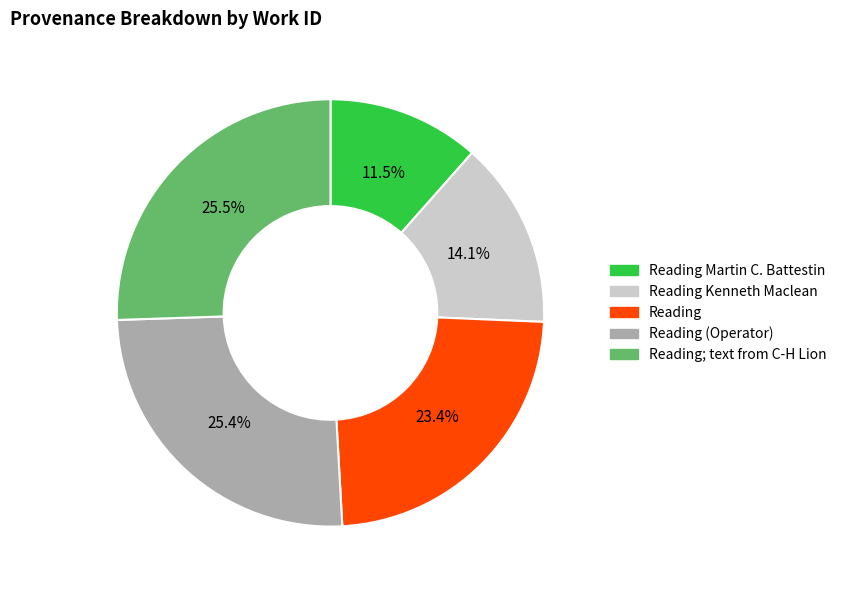

True or false: Reading Kenneth Maclean accounts for 21% of the total.

False